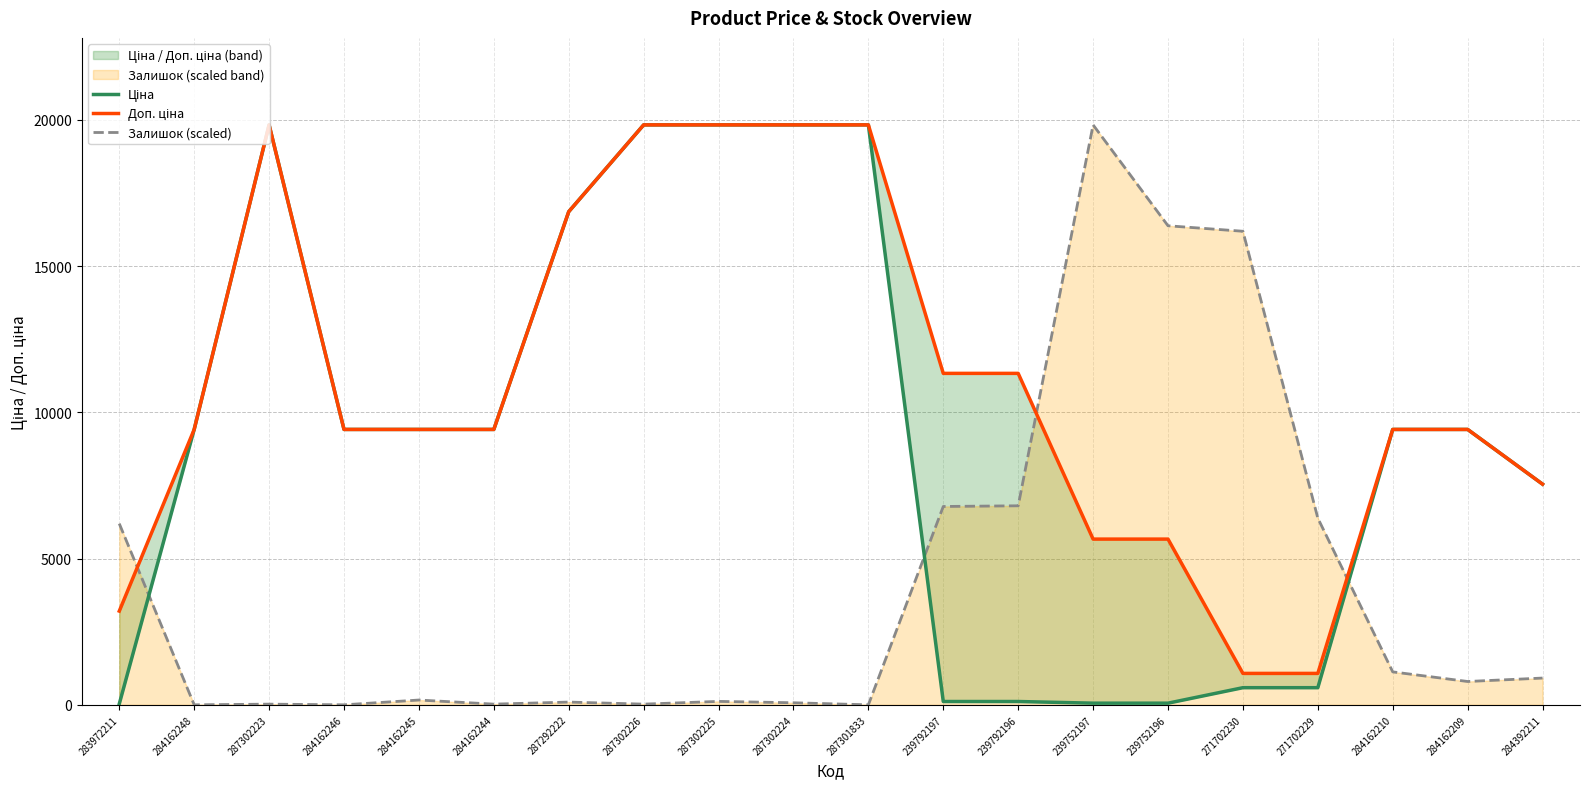

What are all the series names shown in the legend?

Ціна, Доп. ціна, Залишок (scaled)